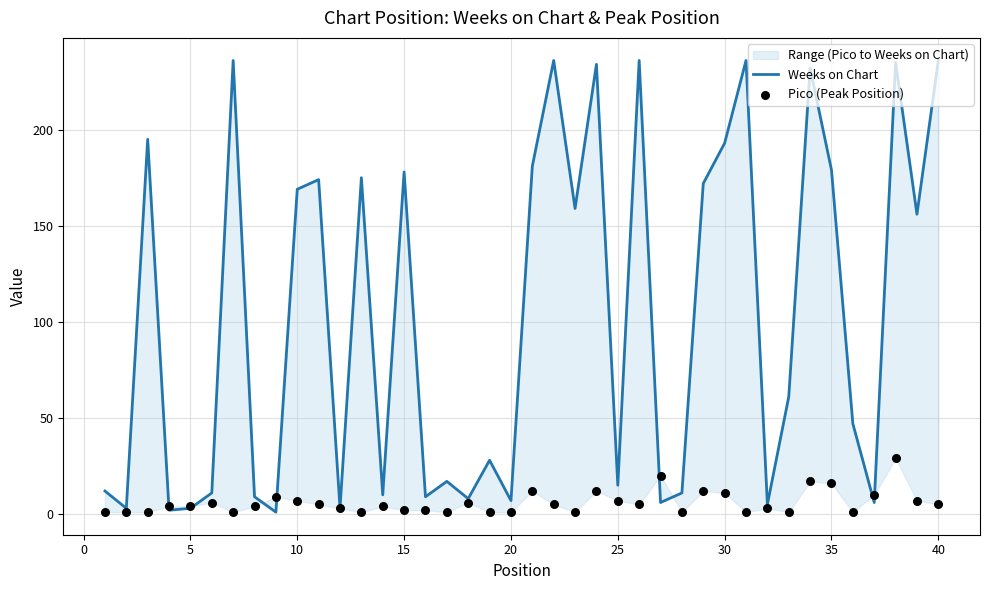

At how many categories does at least one series exceed 202?

8